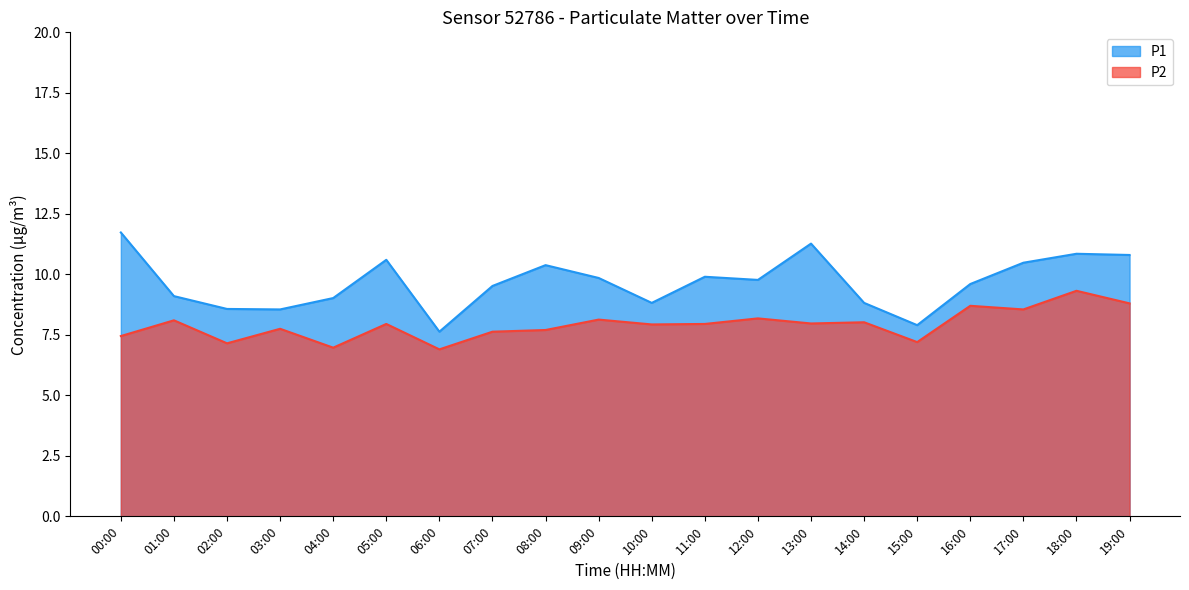

What is the minimum value shown in the chart?

6.9